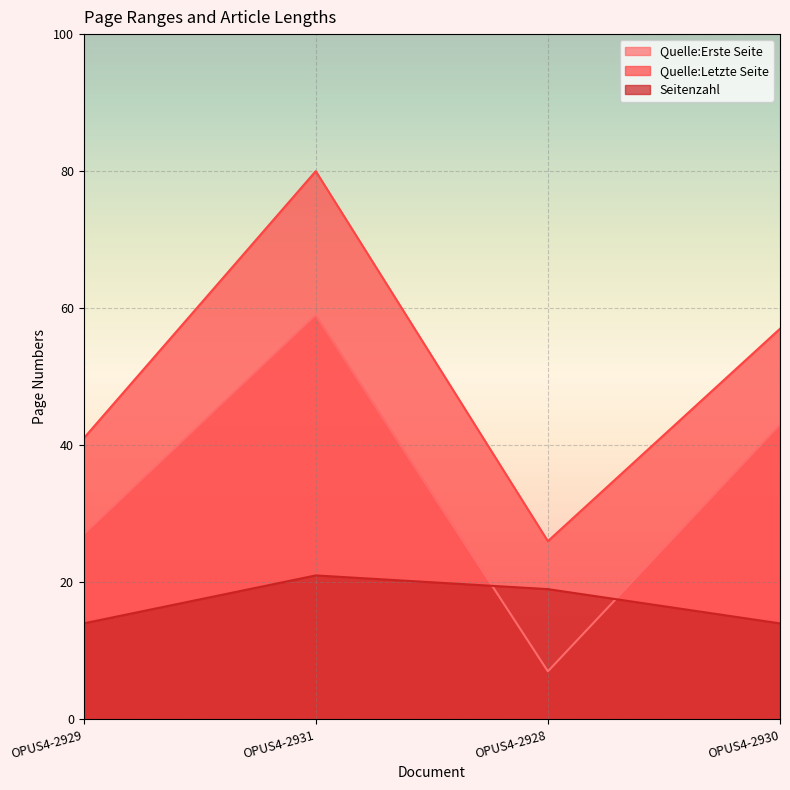

Which label corresponds to the largest value in the chart?

OPUS4-2931